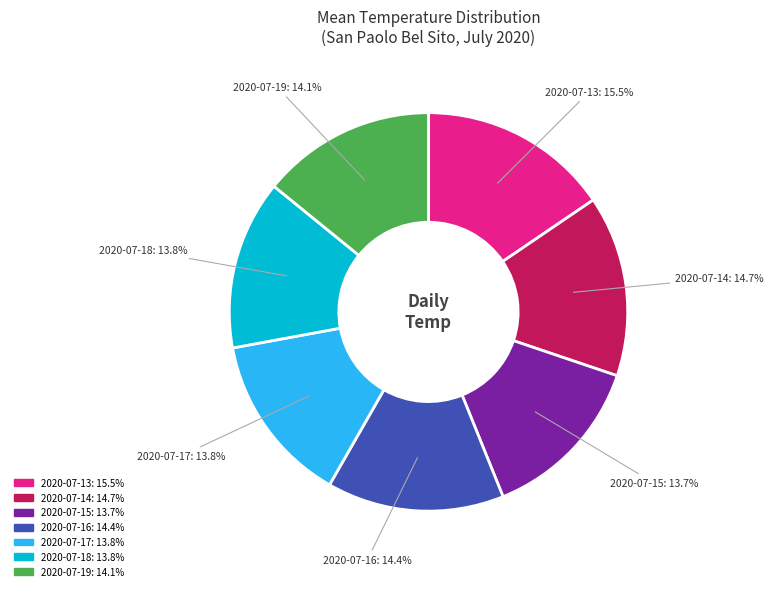

To the nearest percent, what portion does 2020-07-15 represent?

14%